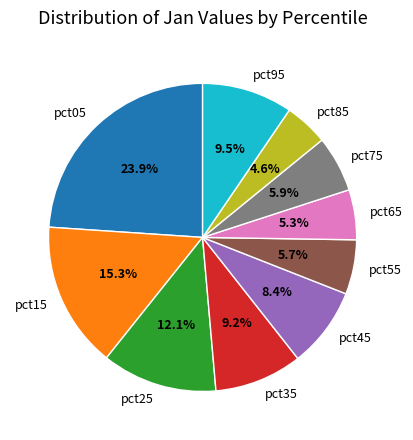

Which slice is the largest?

pct05